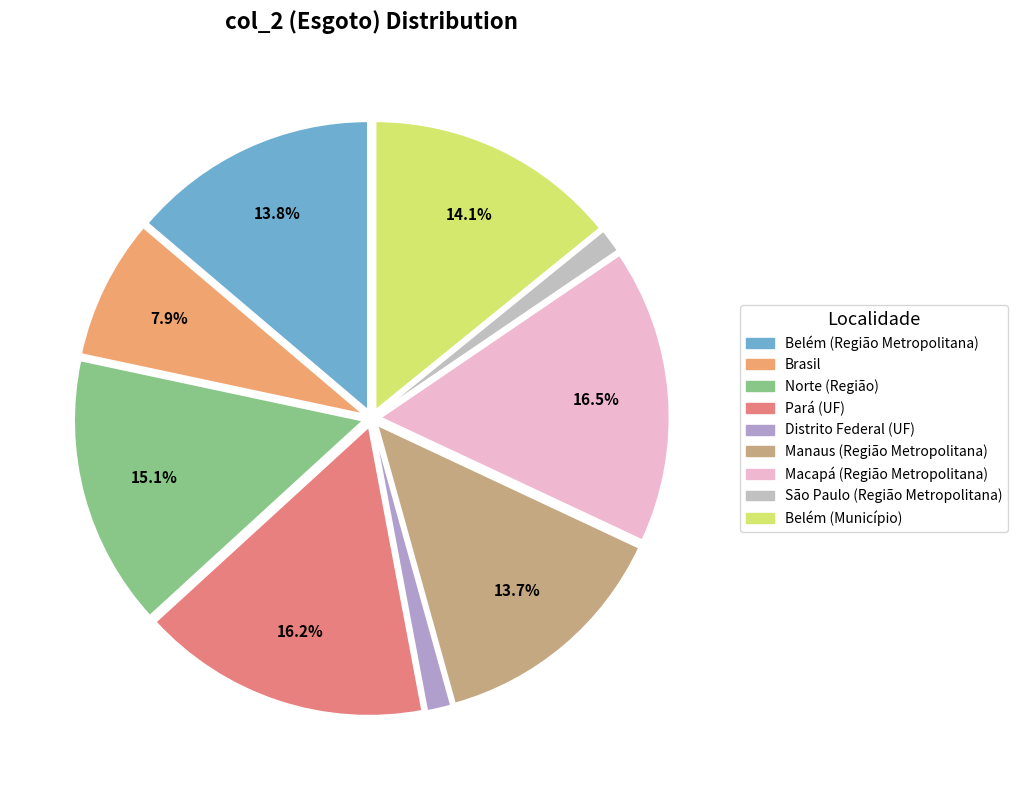

Count the number of slices in the pie.

9